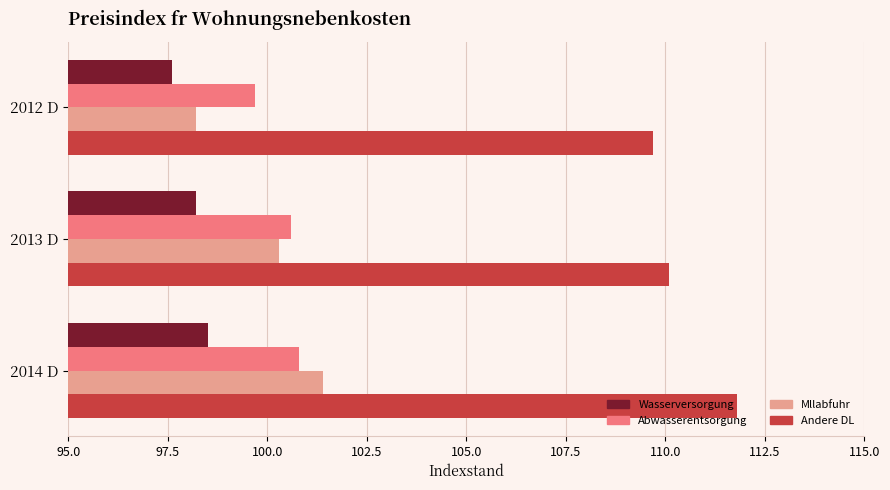

At which category is the sum across all series the highest?

2014 D